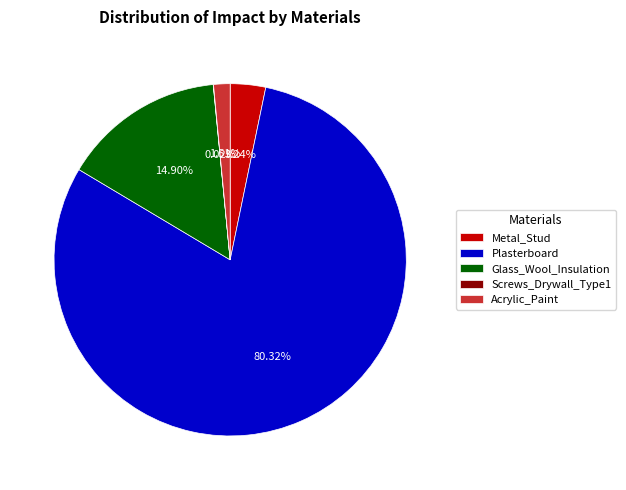

What is the largest slice in the pie chart?

Plasterboard